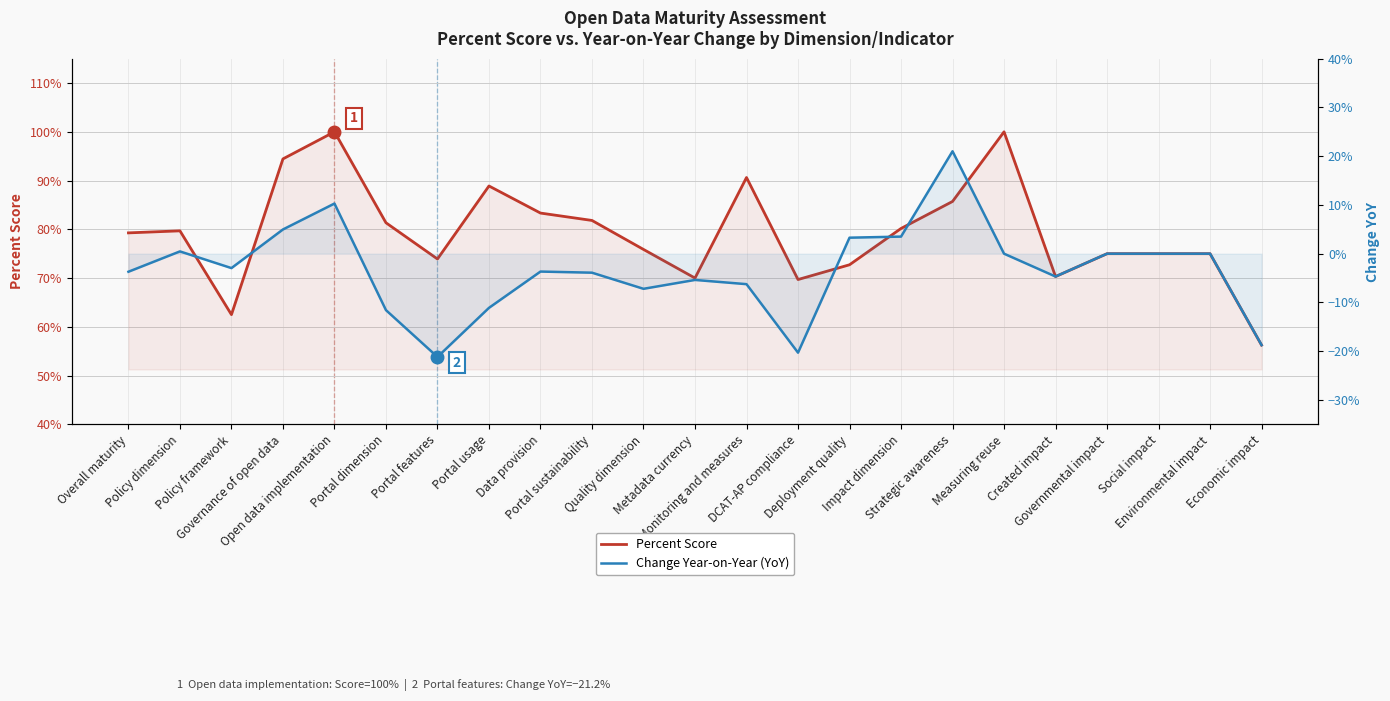

What is the maximum value for Percent Score?

1.0